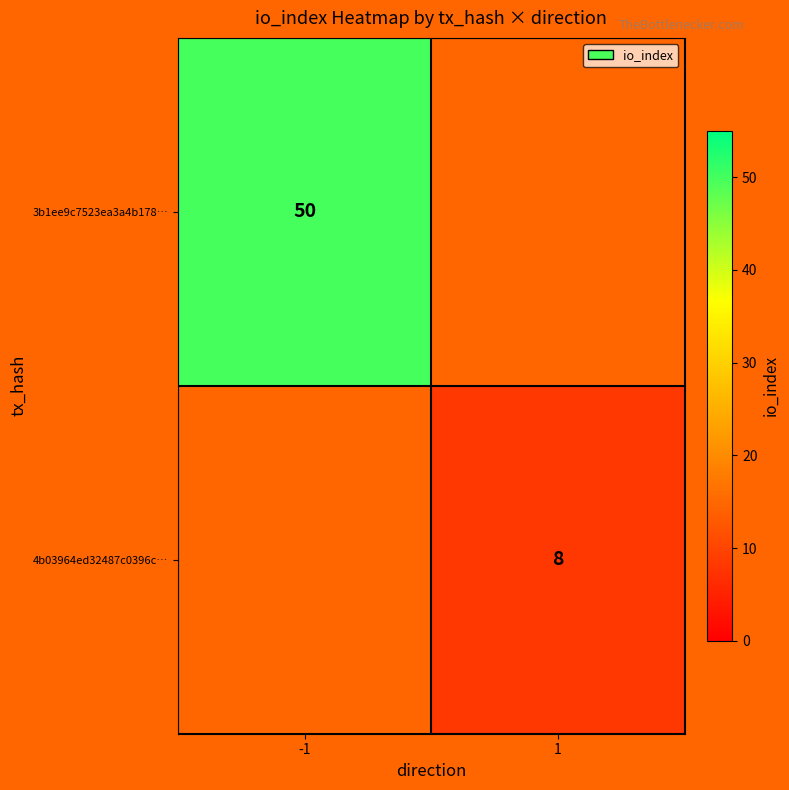

Which has a higher value, 1 or -1?

-1